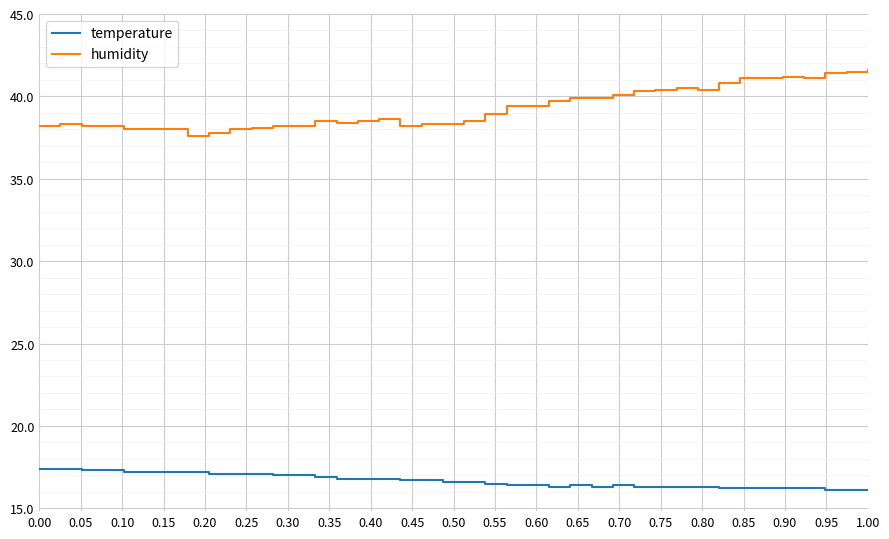

Which series has the largest total across all categories?

humidity